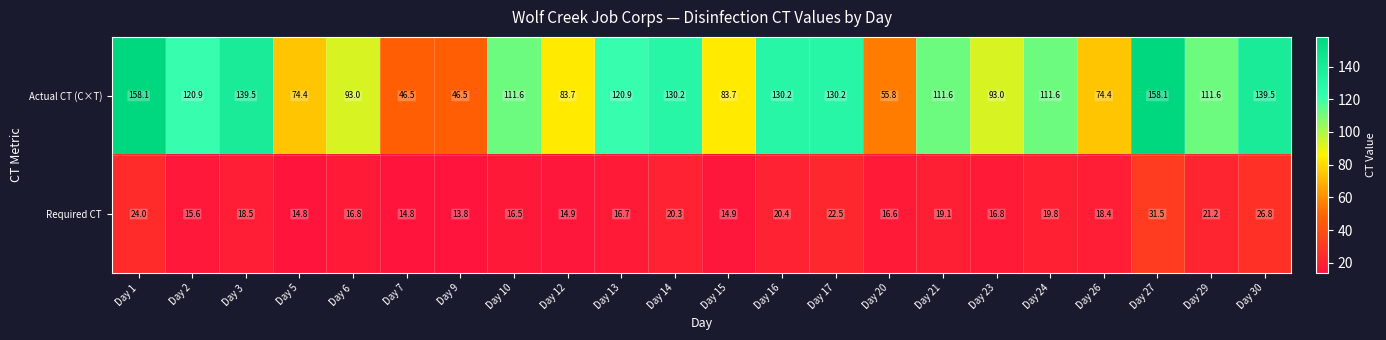

At Day 24, list the series in order from smallest to largest.

Required CT, Actual CT (C×T)